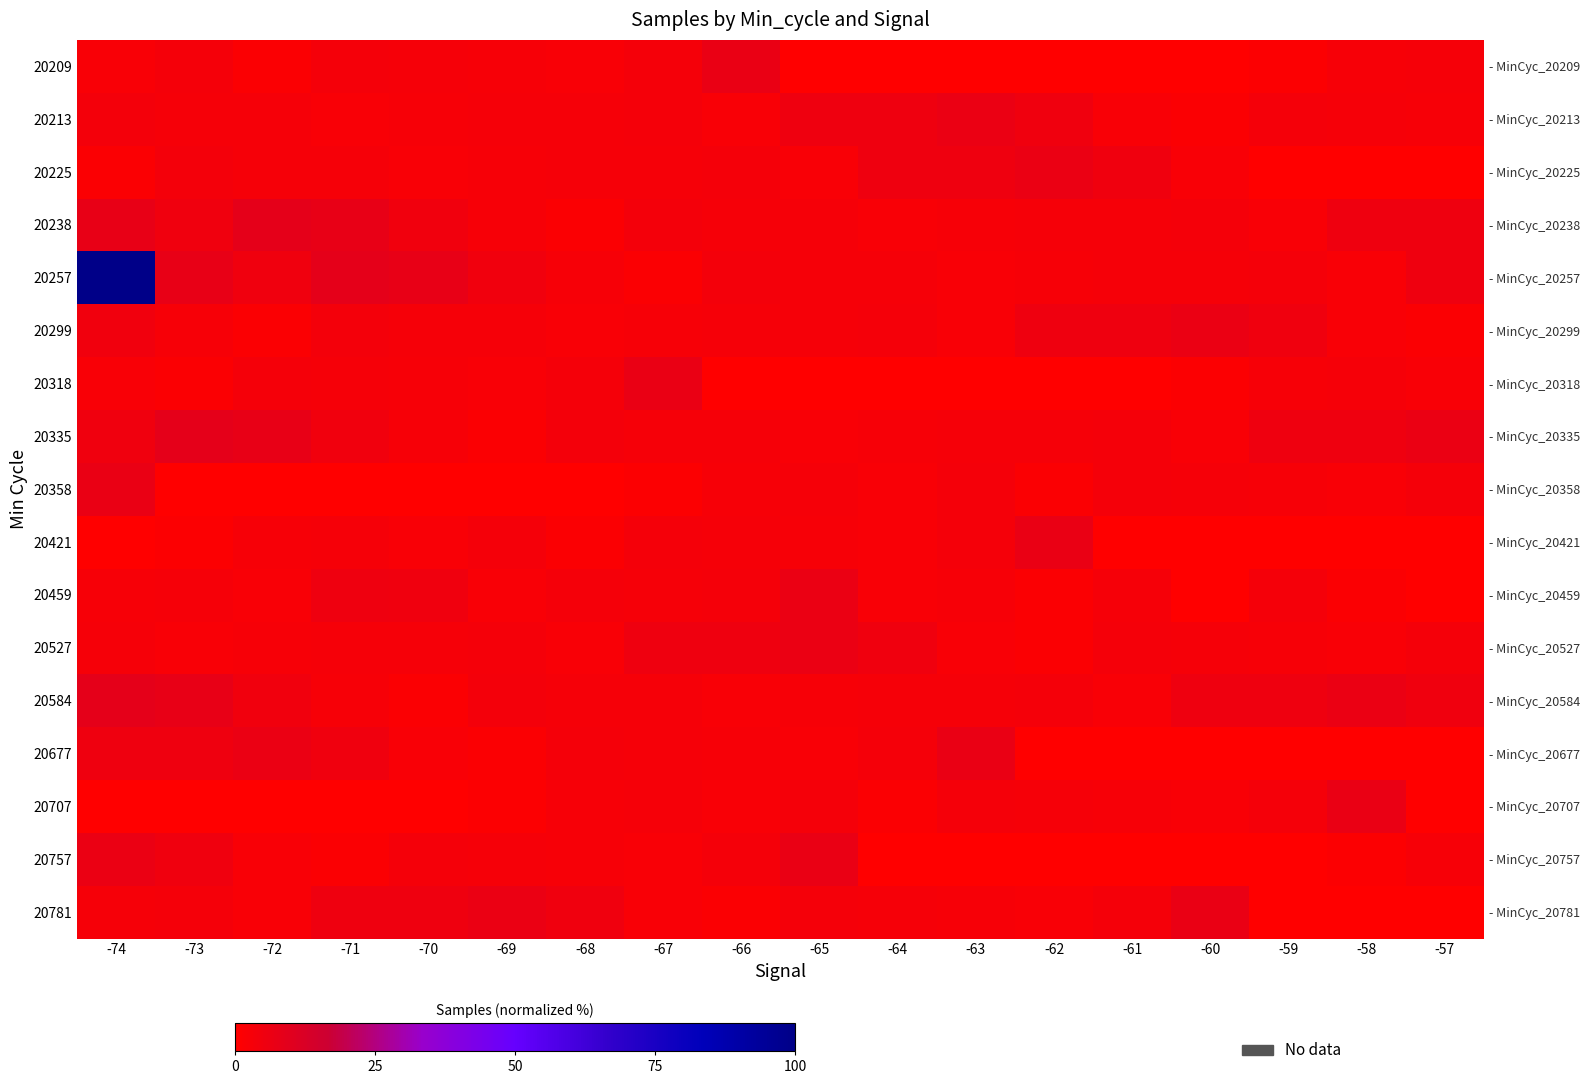

Is the value of 20527 at -68 greater than the value of 20213 at -72?

No